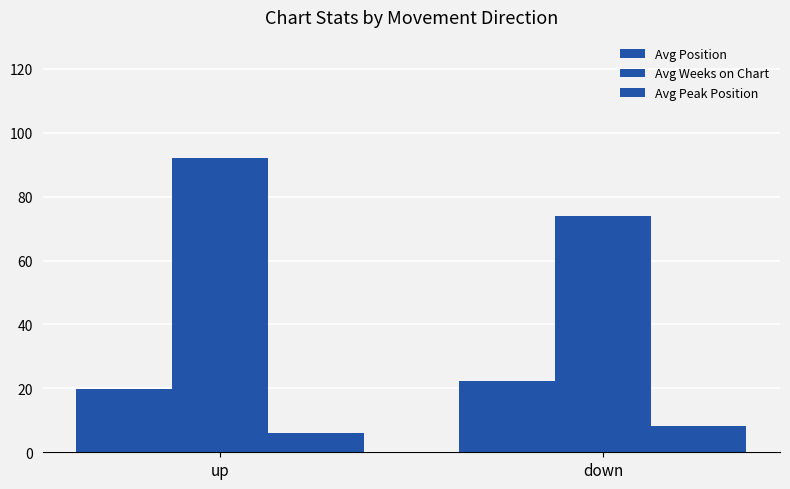

True or false: Avg Weeks on Chart has a value of 110.6 at down.

False